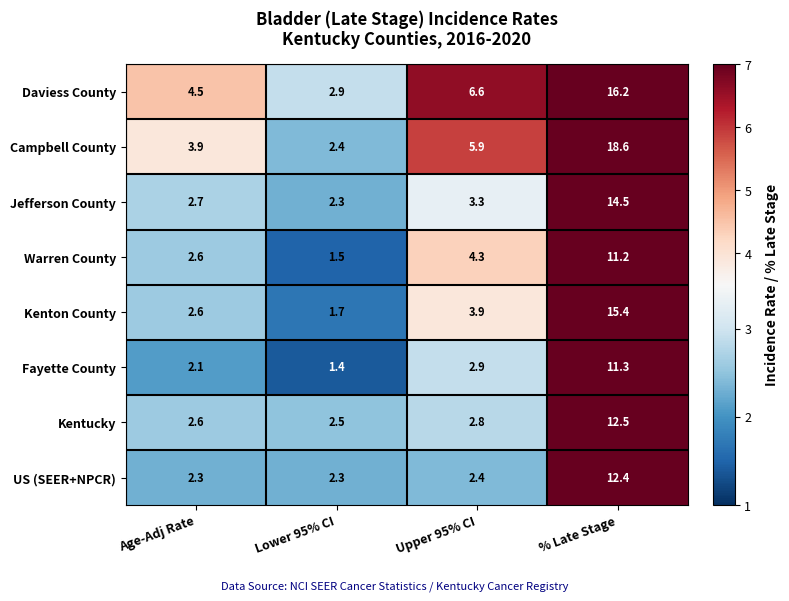

What is the sum of all Kentucky values?

20.4